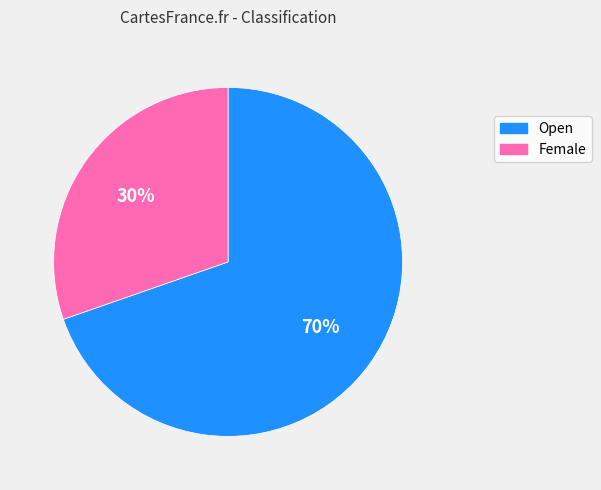

How many segments does this pie chart have?

2